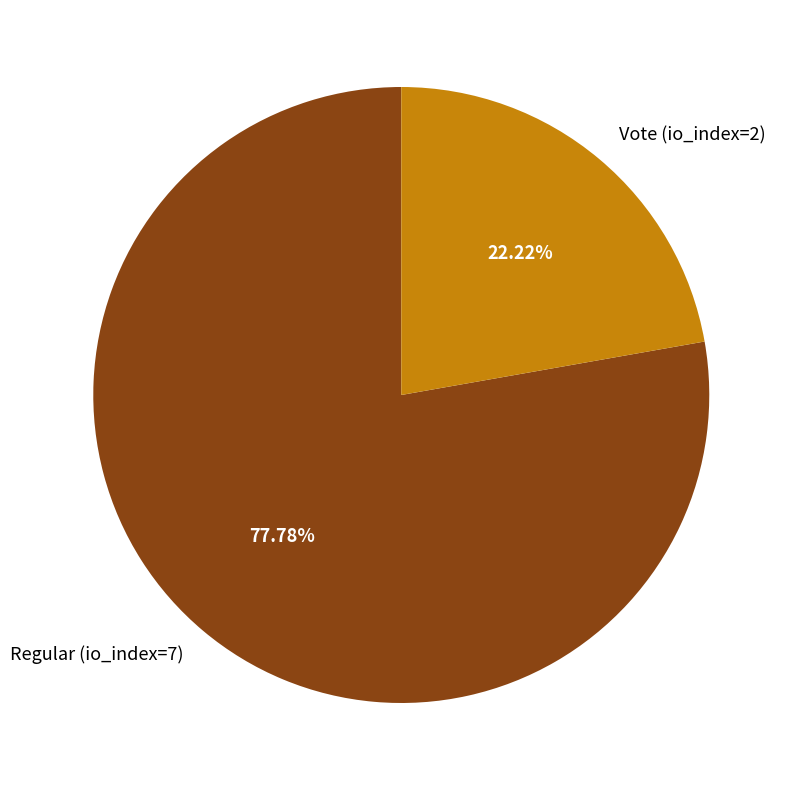

How many slices are in this pie chart?

2